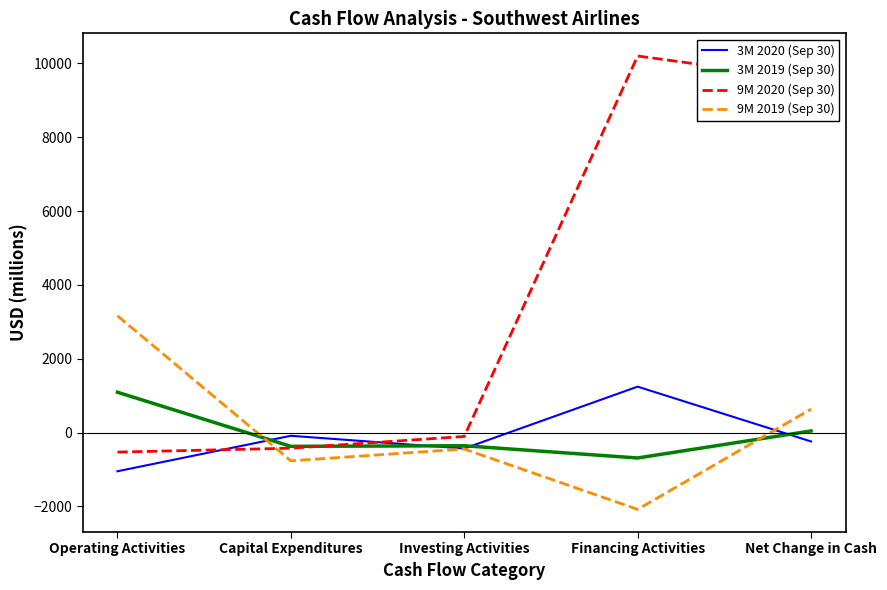

Is it true that 9M 2020 (Sep 30) equals 15796 at Financing Activities?

False